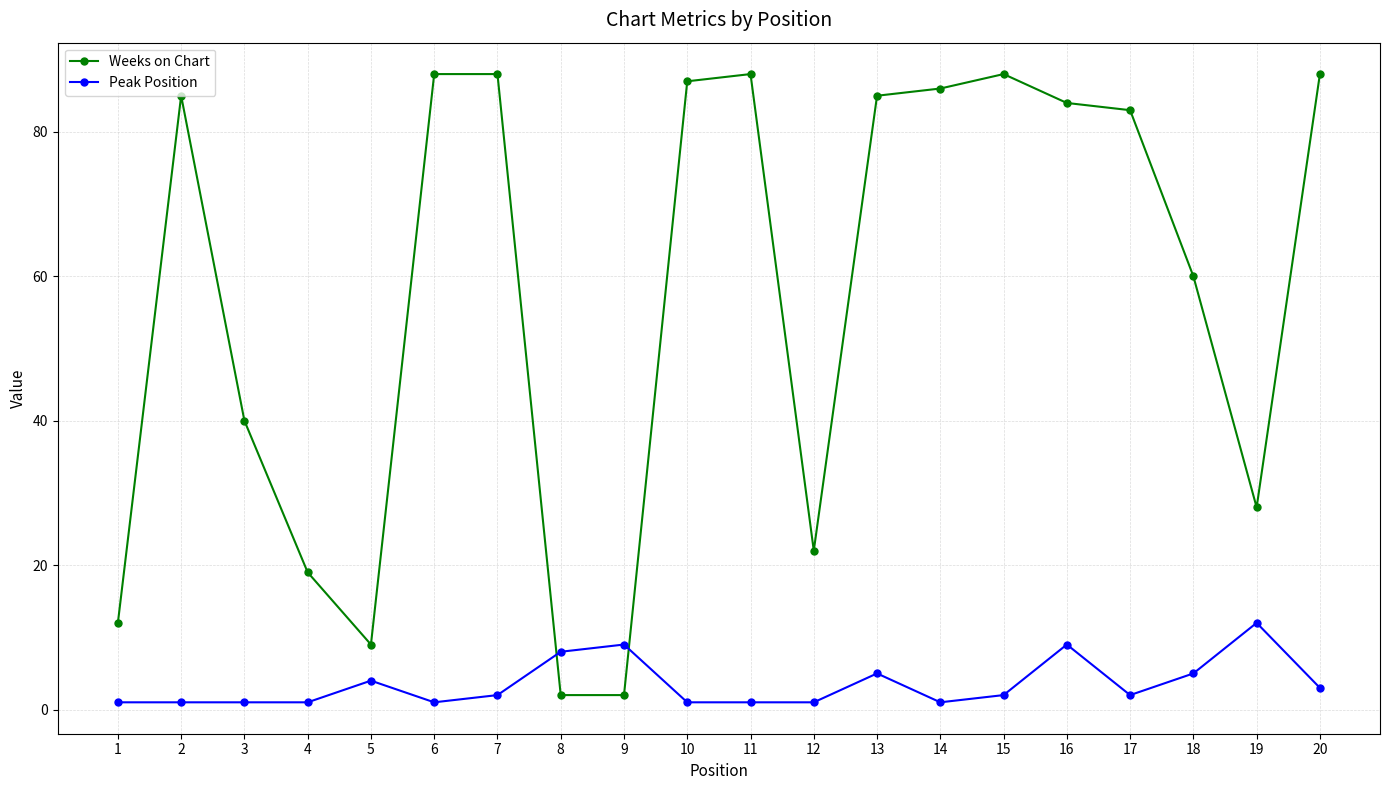

True or false: Weeks on Chart has more than 0 points higher than both neighbors.

True